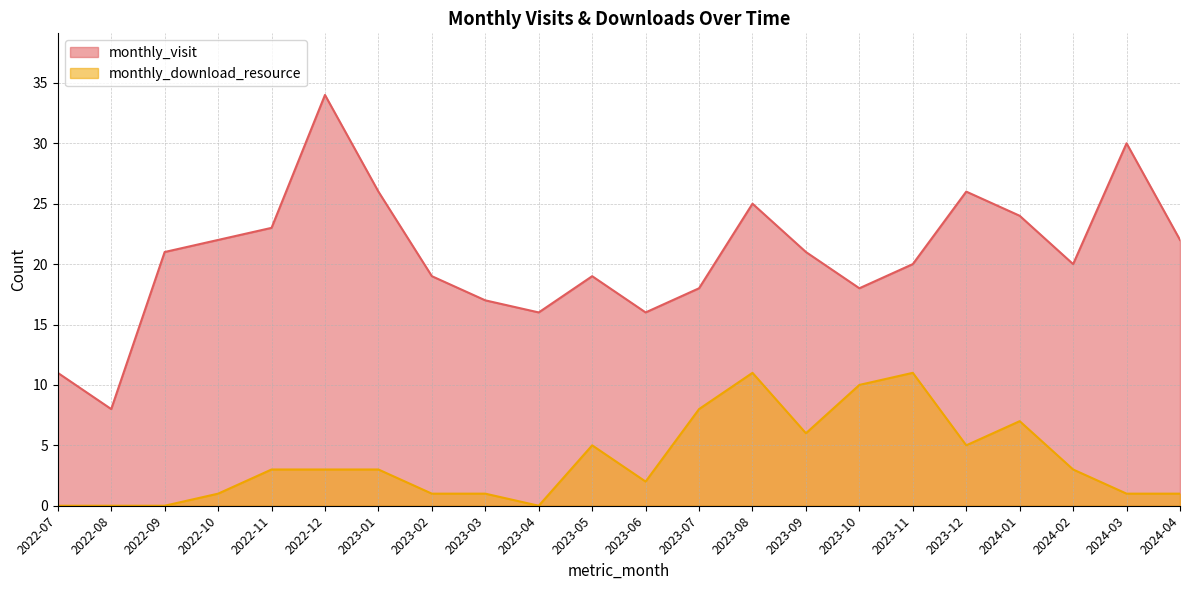

List the series in order of their overall mean, highest first.

monthly_visit, monthly_download_resource